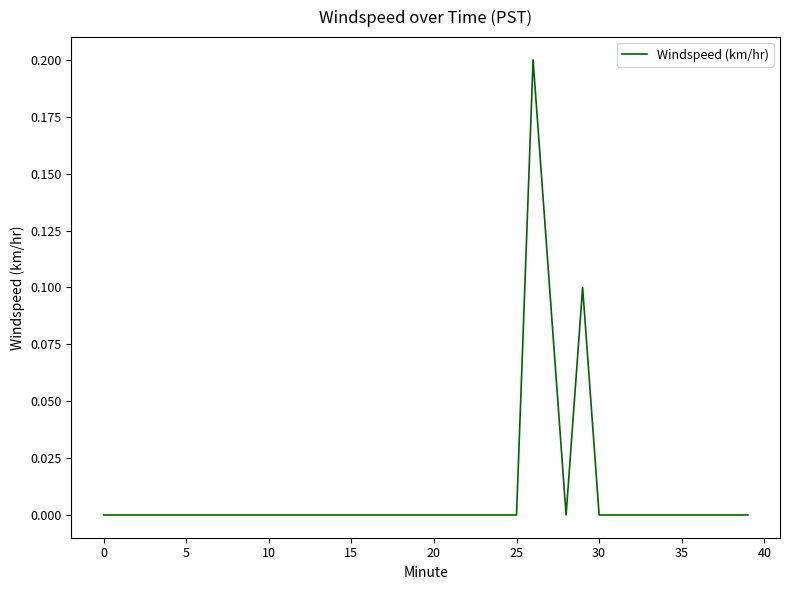

The value at 5 is 0.0. True or false?

True